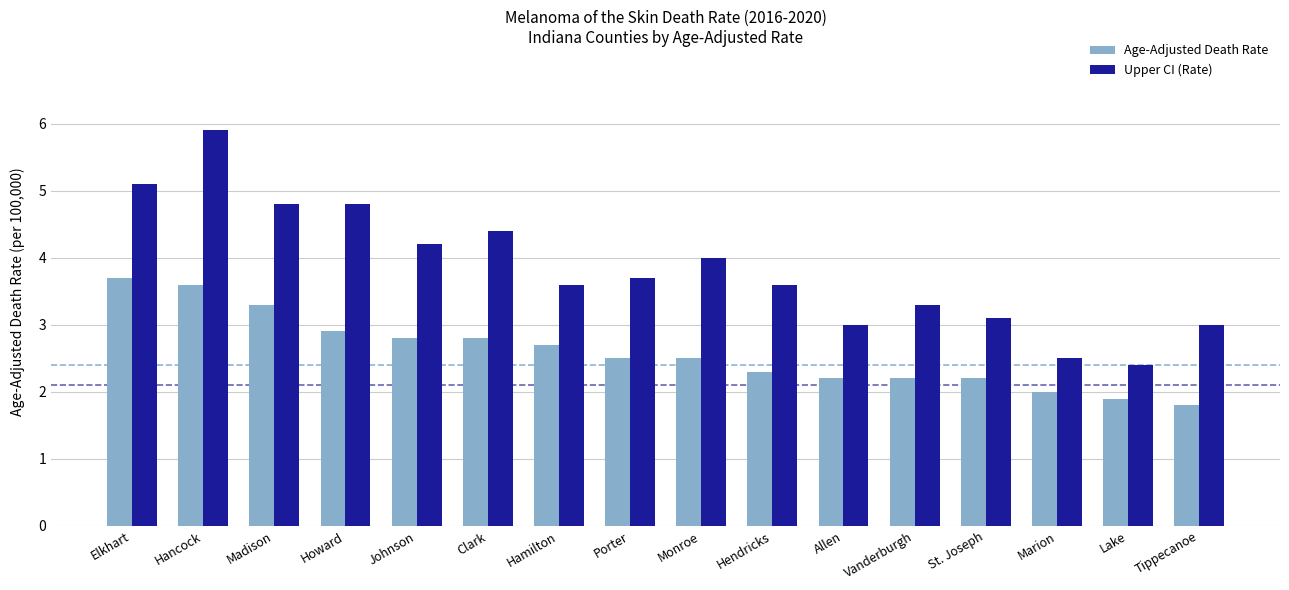

Read the Upper CI (Rate) value at Madison.

4.8